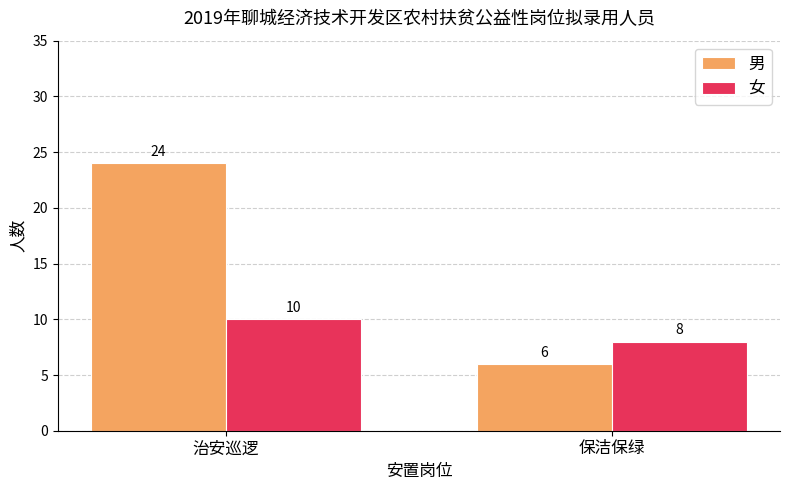

Count the number of categories in the chart.

2